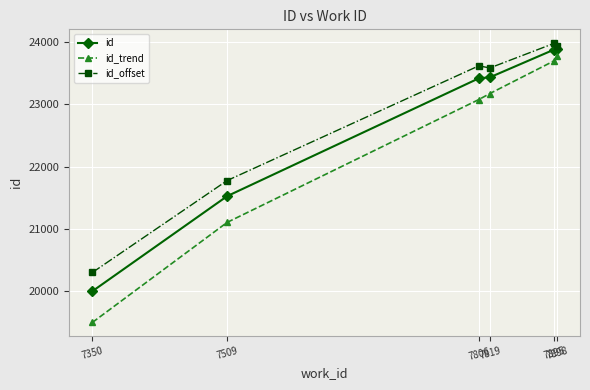

What is the value of the id point at the 3rd from the left?

23412